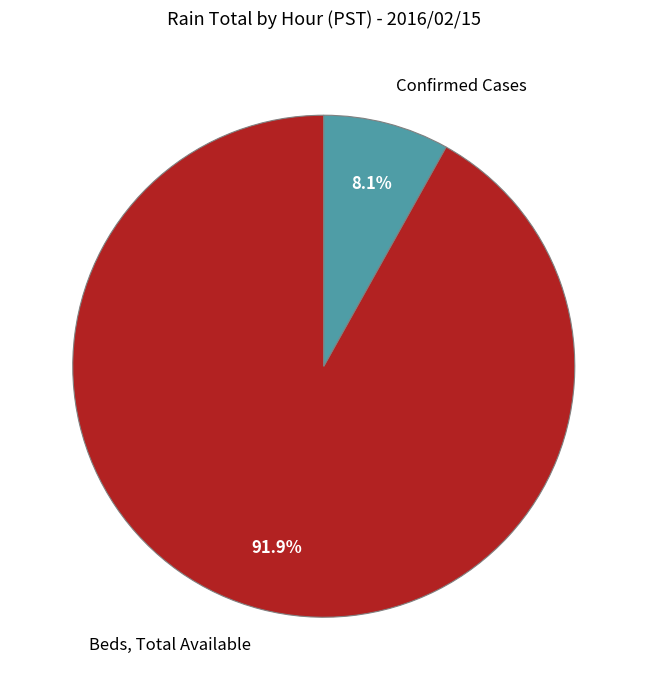

Is the sum of Confirmed Cases and Beds, Total Available greater than half?

Yes